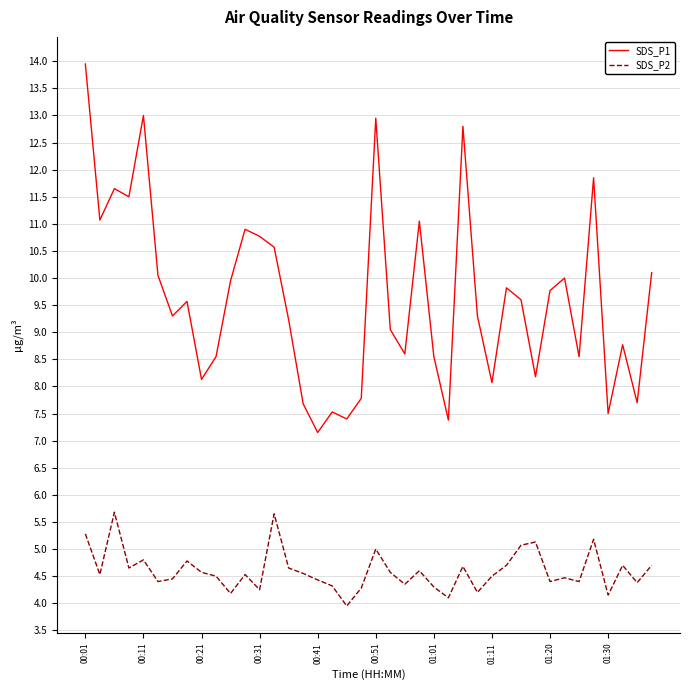

What is the difference between the maximum and minimum values in the SDS_P1 series?

6.8